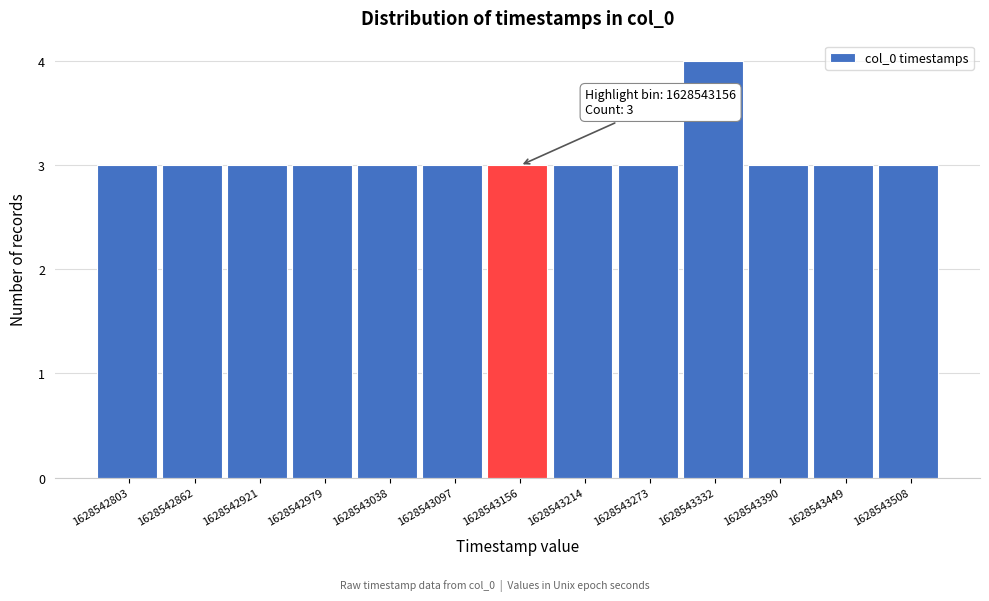

Reading right to left, transcribe all the data shown in this chart.

3	3	3	4	3	3	3	3	3	3	3	3	3